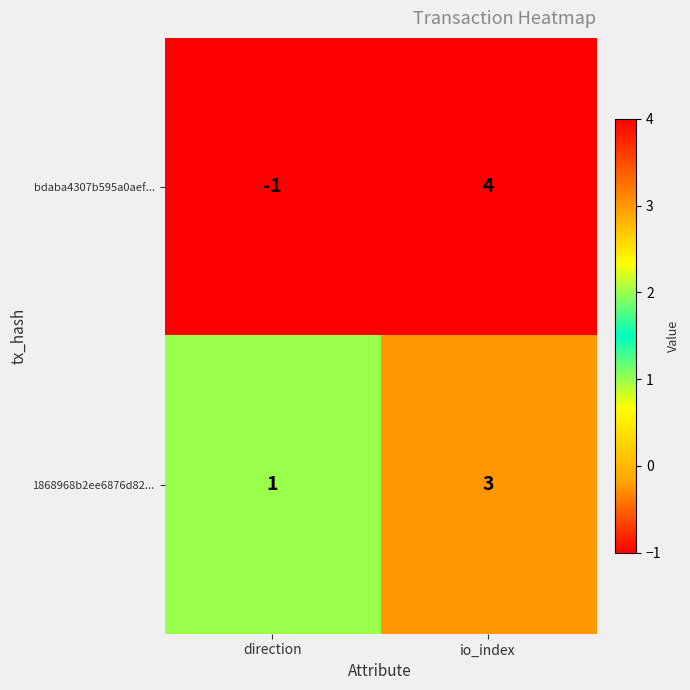

The value of 1868968b2ee6876d82... at direction is 1. True or false?

True